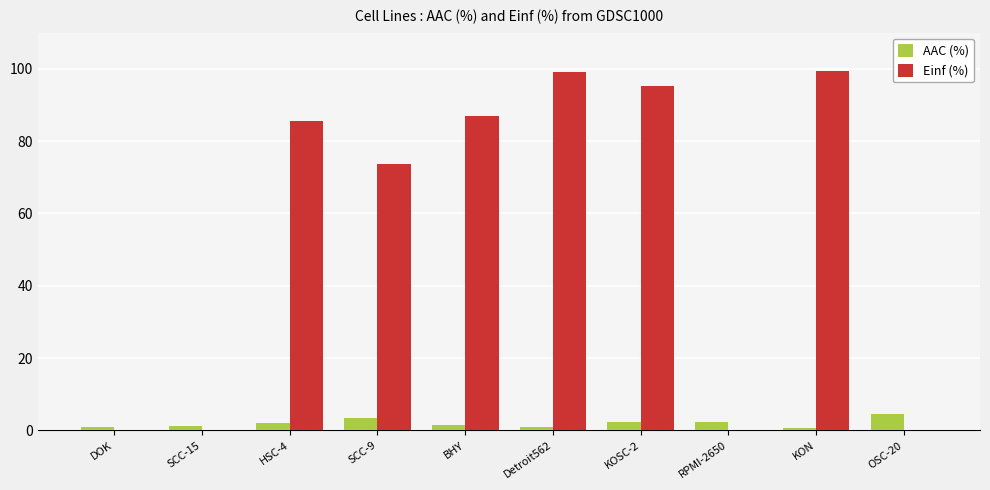

Count the number of data series in this chart.

2